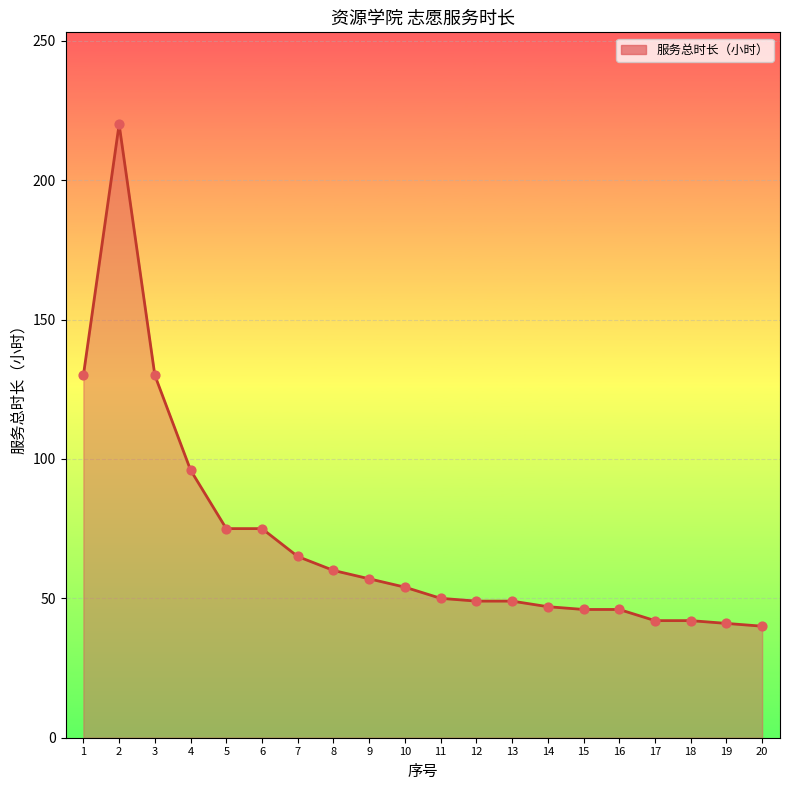

Approximately how many times larger is the value at 5 compared to 7?

1.2